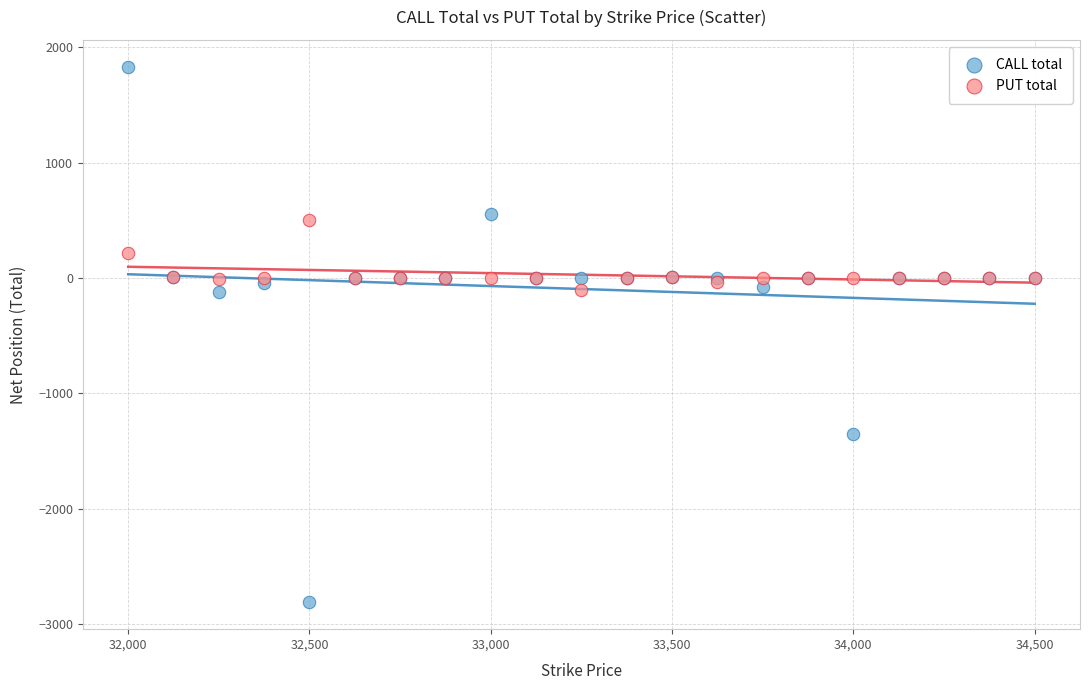

Which series contains the highest Y value?

CALL total